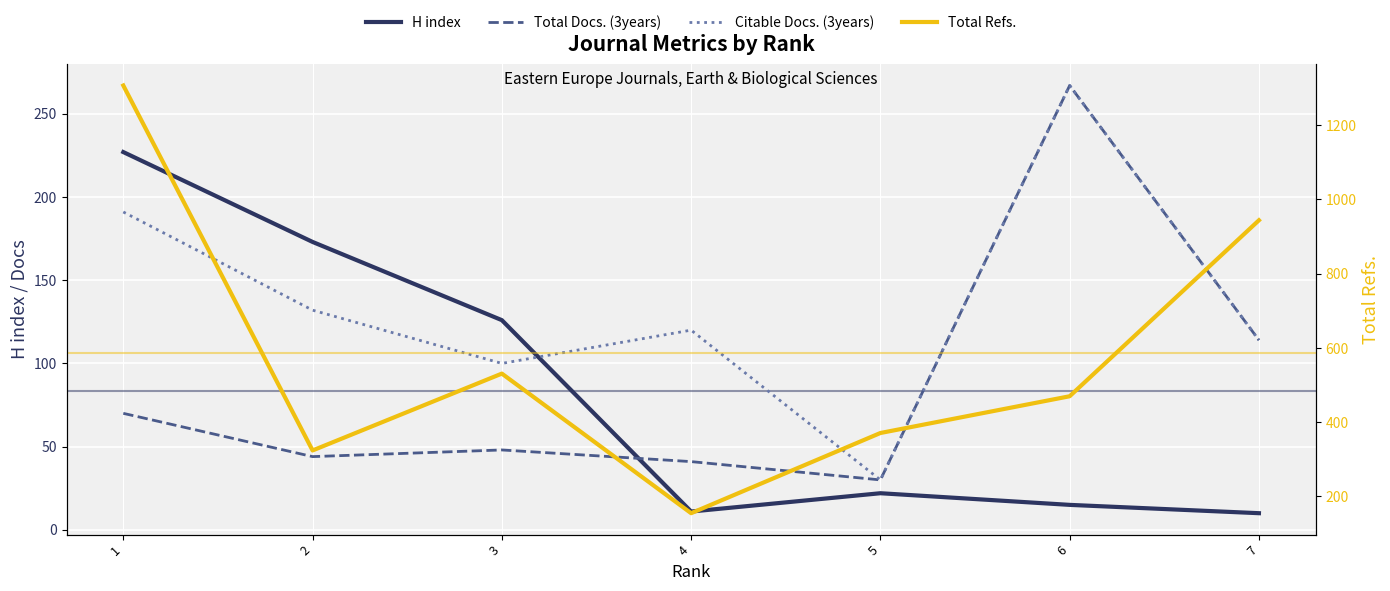

At which category is the sum across all series the highest?

1